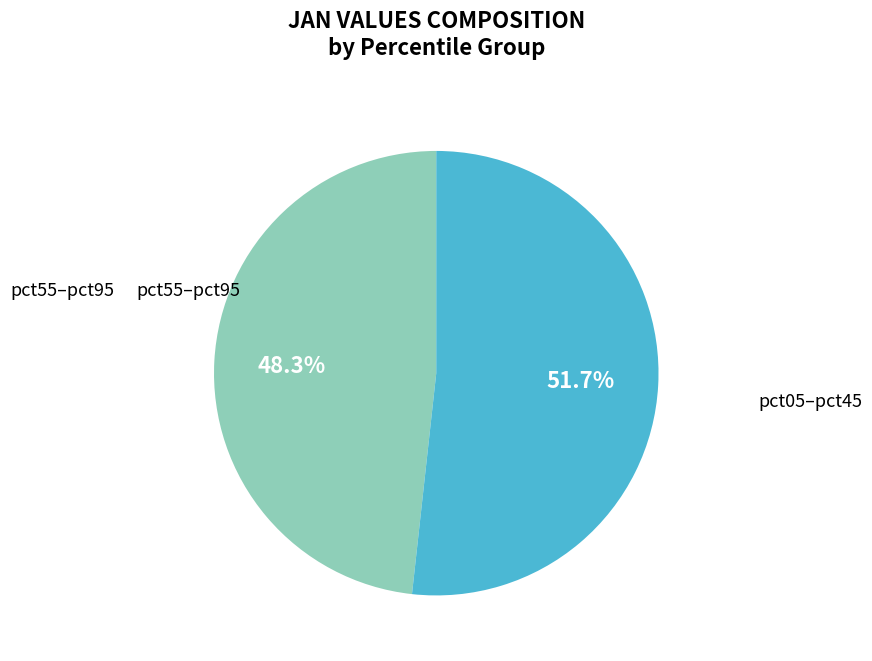

Does any single category account for the majority?

Yes